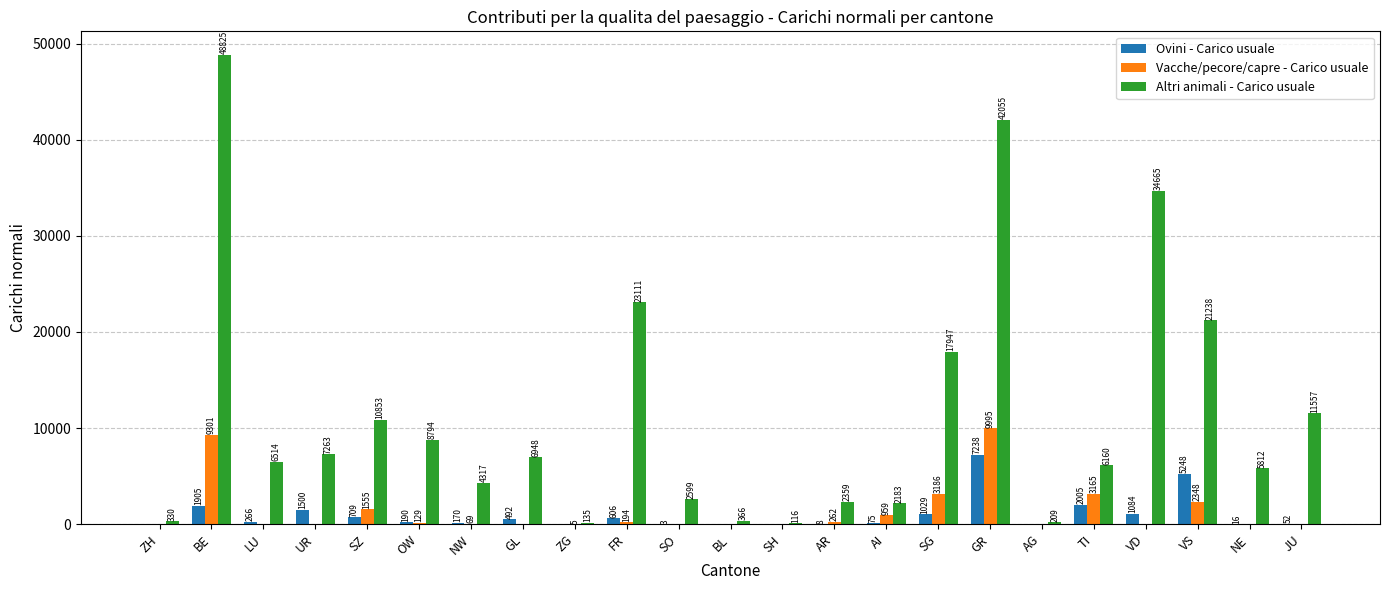

Where does the Ovini - Carico usuale series first go above 190?

BE